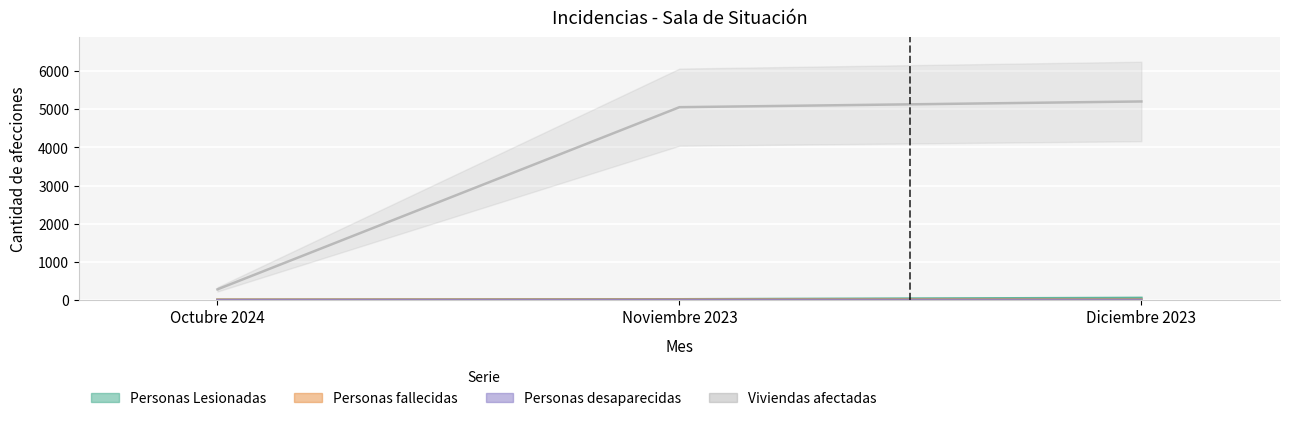

Which series has the largest total across all categories?

Viviendas afectadas